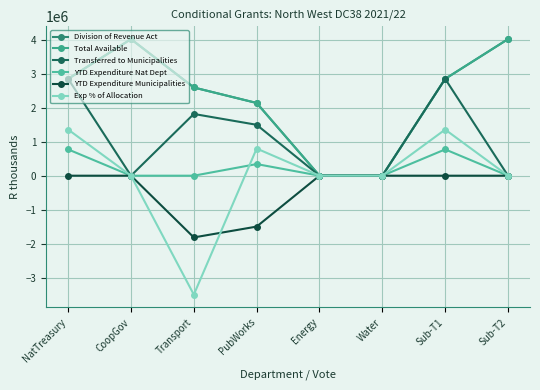

Is this an area chart (filled region under the line)?

No